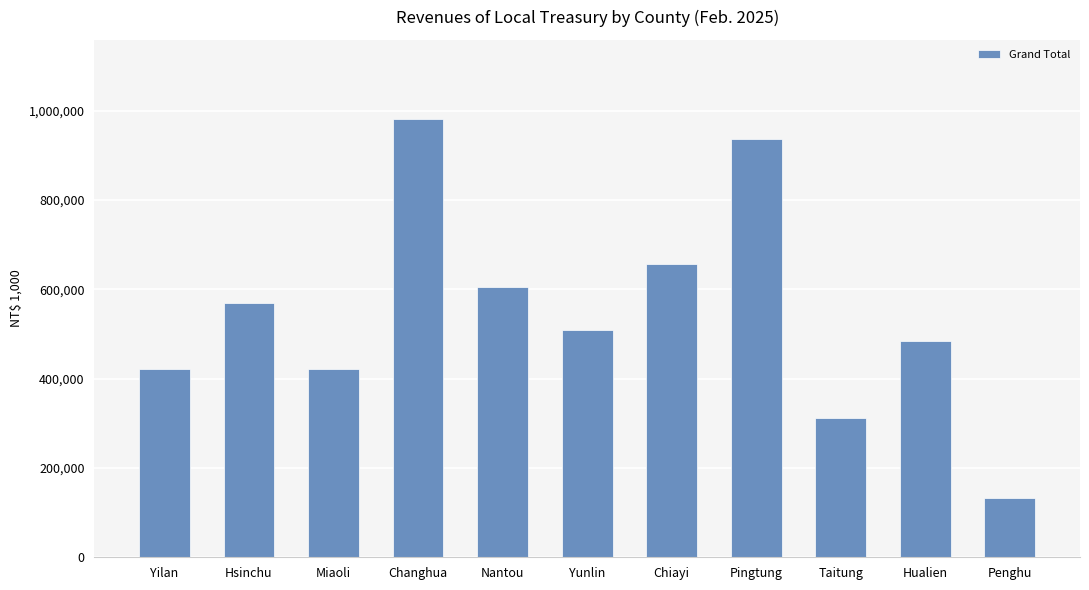

What is the sum of the values at Yilan and Hsinchu?

991110